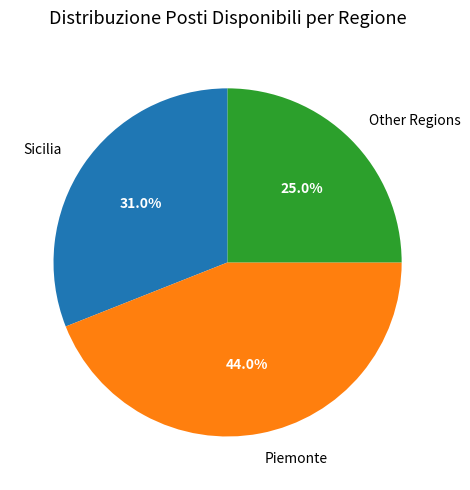

Count the number of slices in the pie.

3